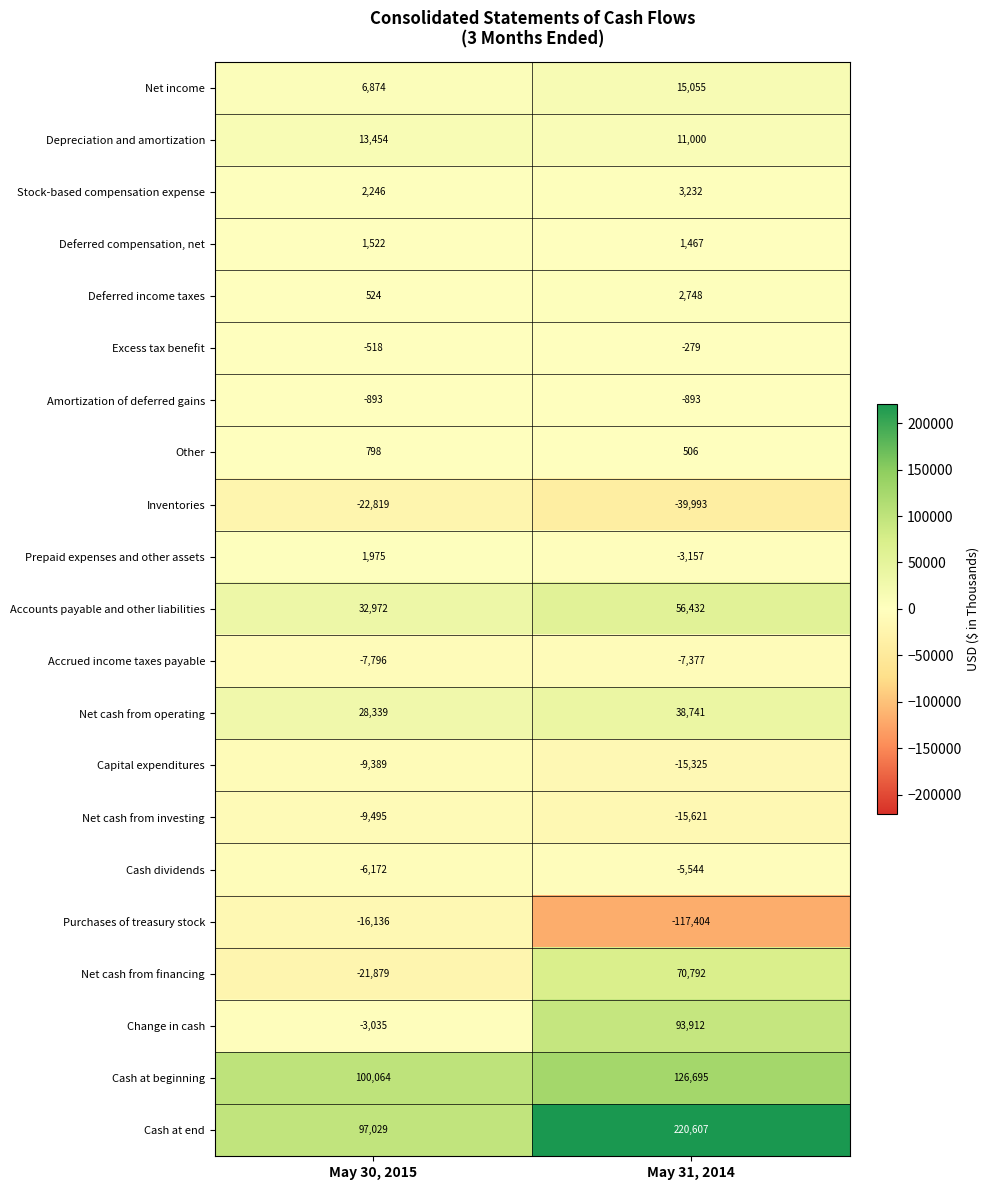

How many data points does each series have?

2